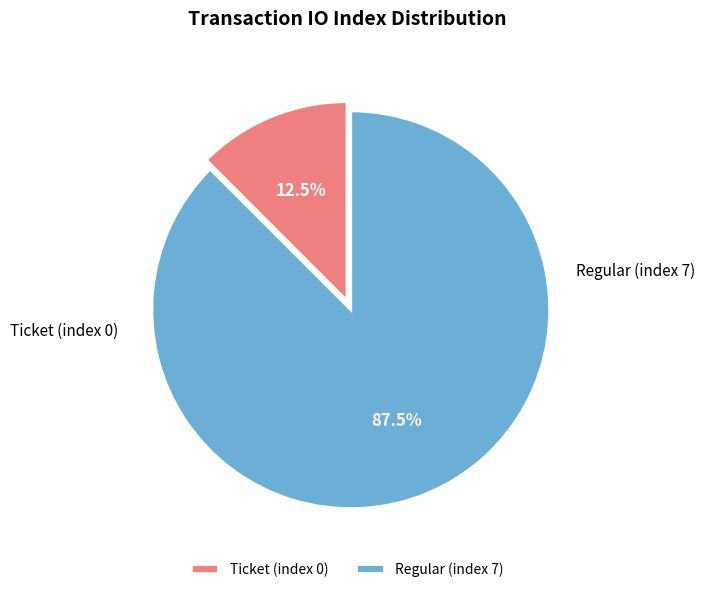

Combined, do Ticket (index 0) and Regular (index 7) account for over 50%?

Yes